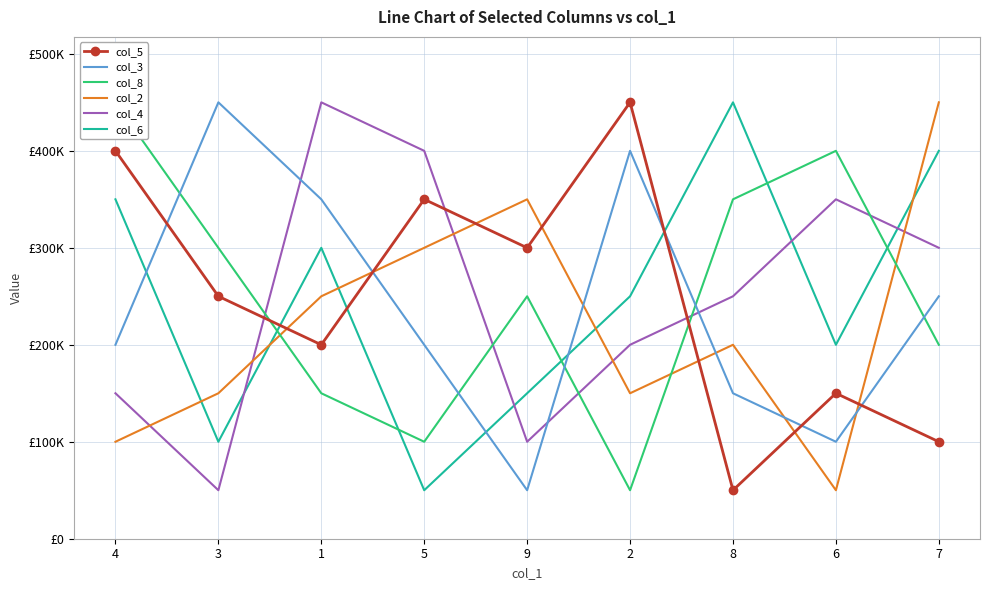

Where does the col_4 series first go above 250000?

1